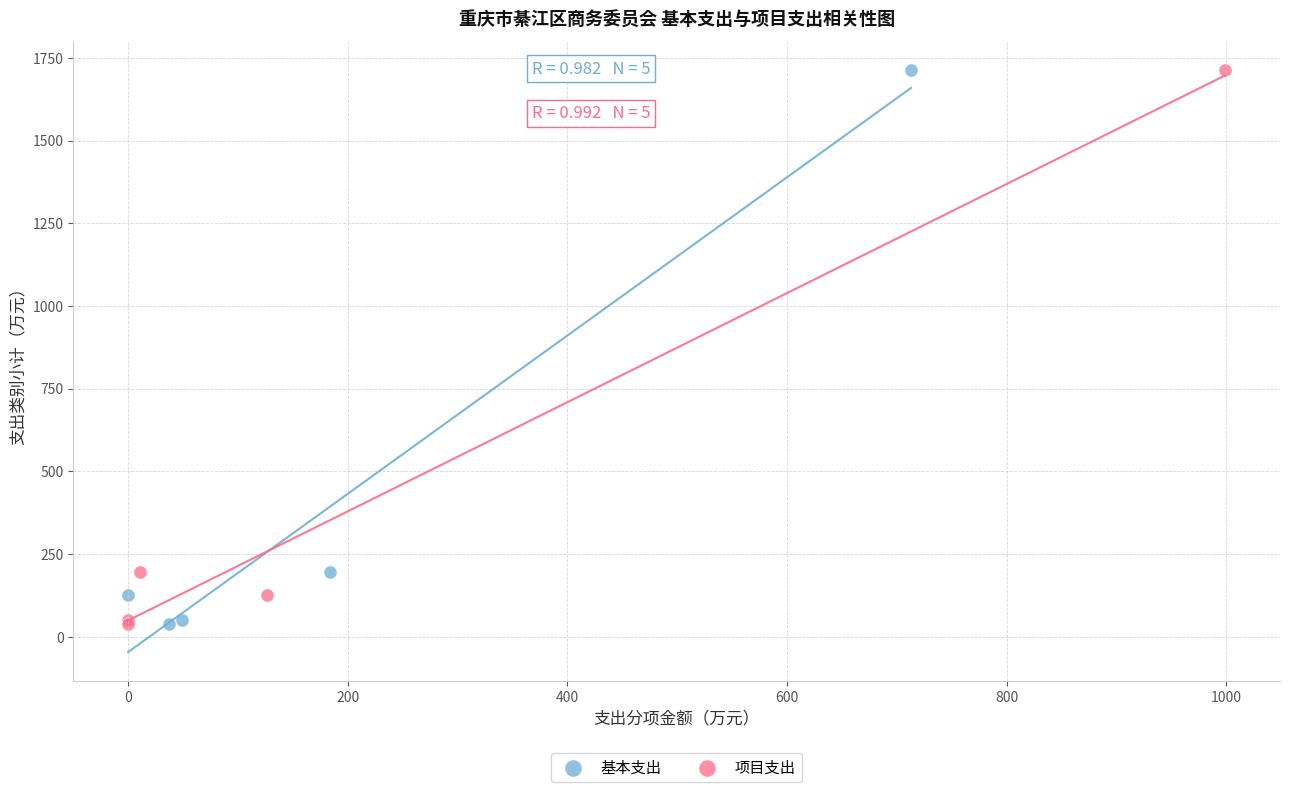

What are all the series names shown in the legend?

基本支出, 项目支出